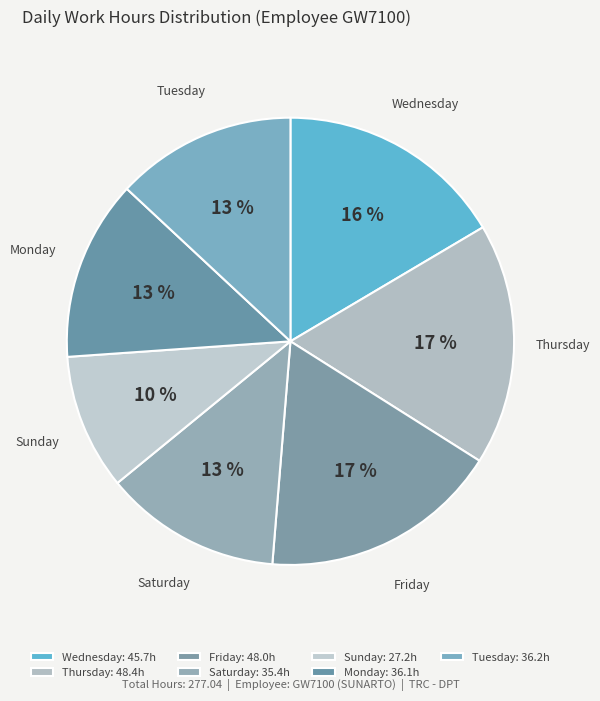

The Monday slice represents 13% of the pie. True or false?

True